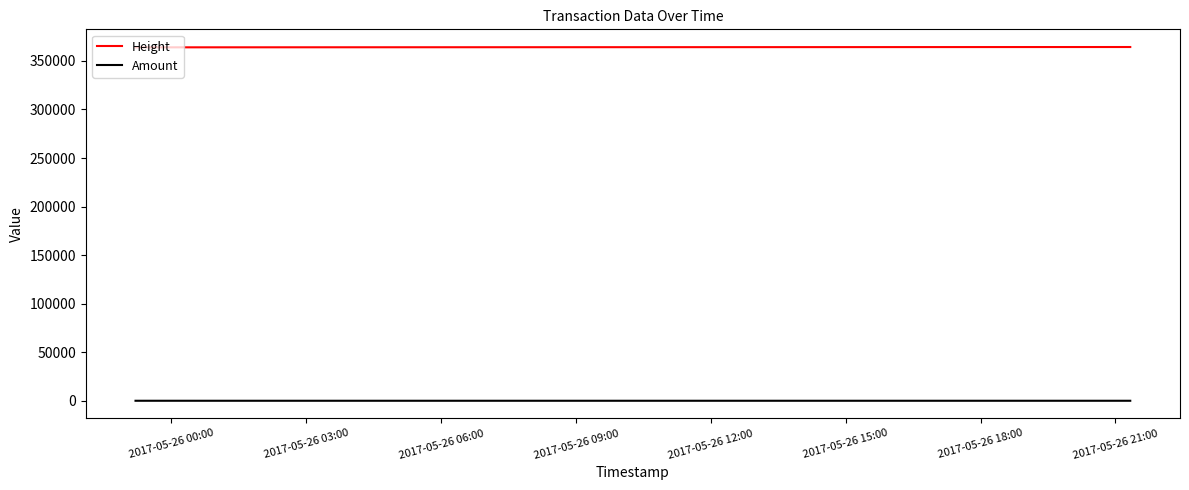

Which series has the largest total across all categories?

Height